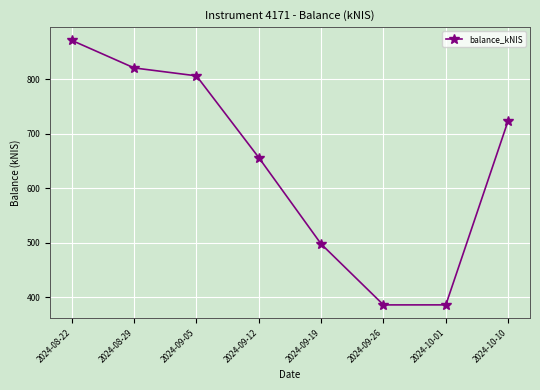

True or false: the data shows 173.6 at 2024-08-29.

False